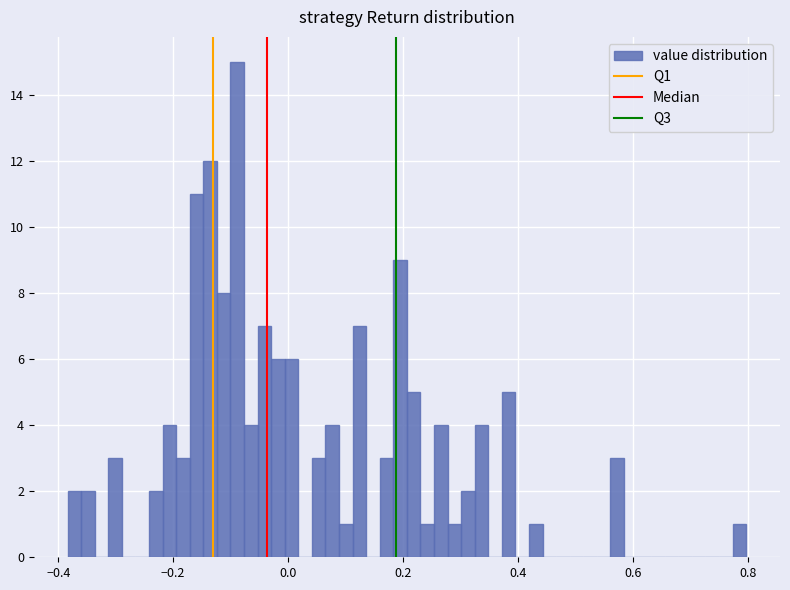

Read against the x-axis, roughly where is the centre of the tallest bar?

-0.08